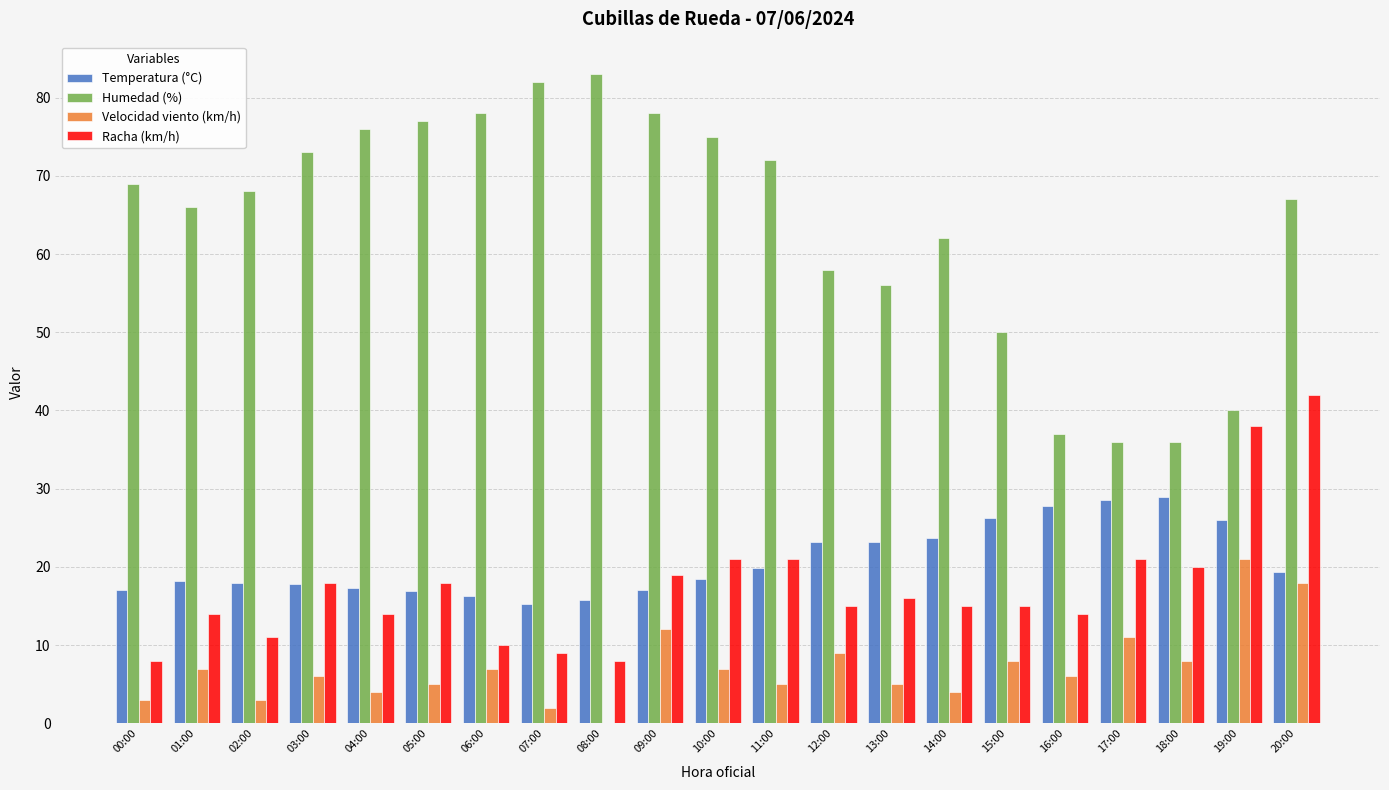

Where does the Velocidad viento (km/h) series first go above 6?

01:00